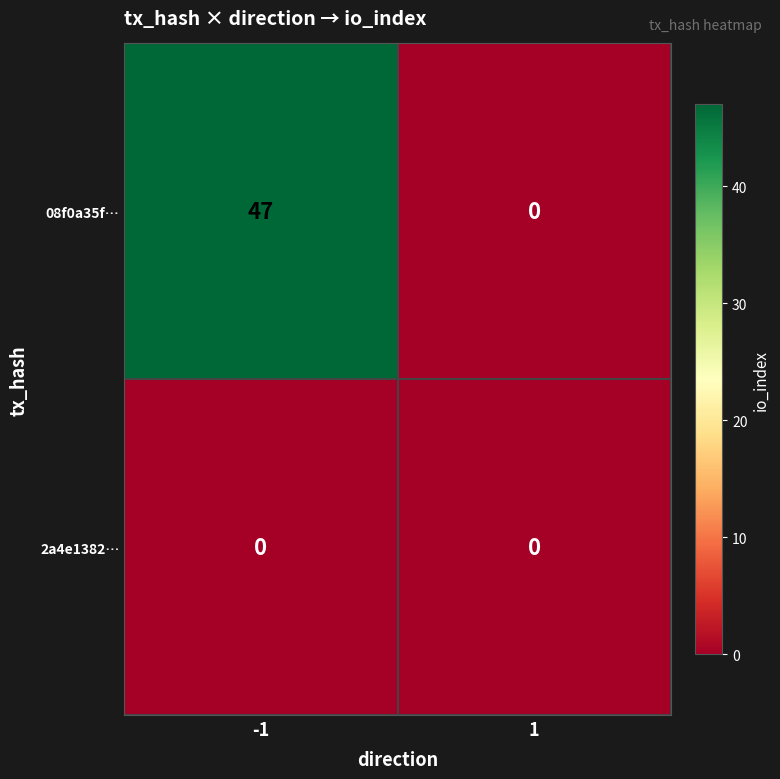

Reading right to left, transcribe all the data shown in this chart.

08f0a35f…: 0	47
2a4e1382…: 0	0